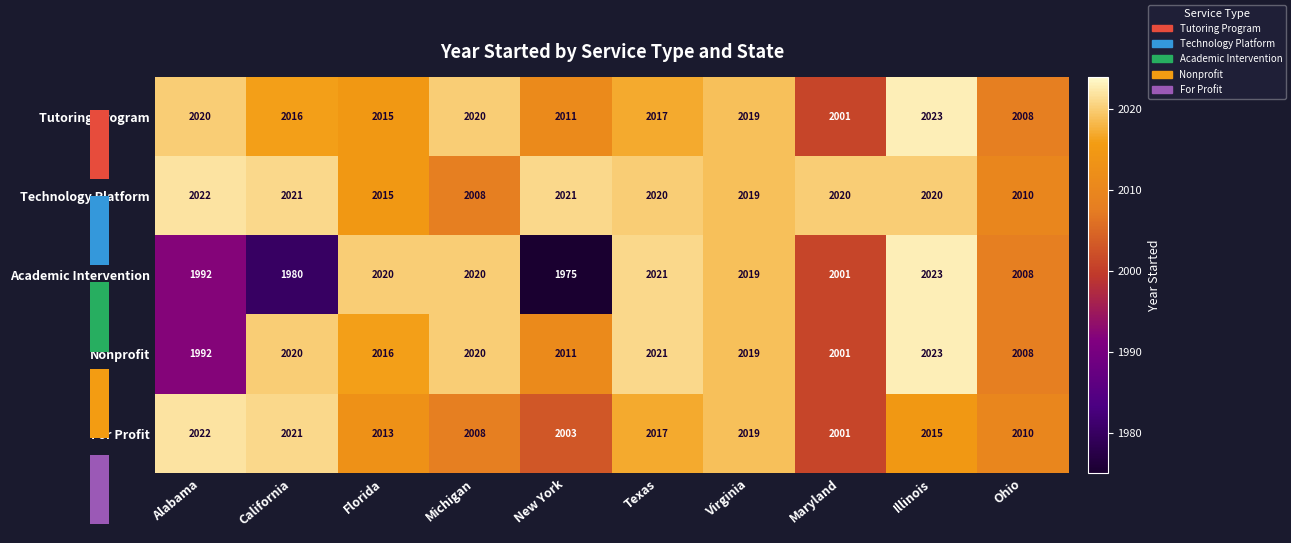

Is the value of Technology Platform at Ohio greater than the value of Tutoring Program at Texas?

No